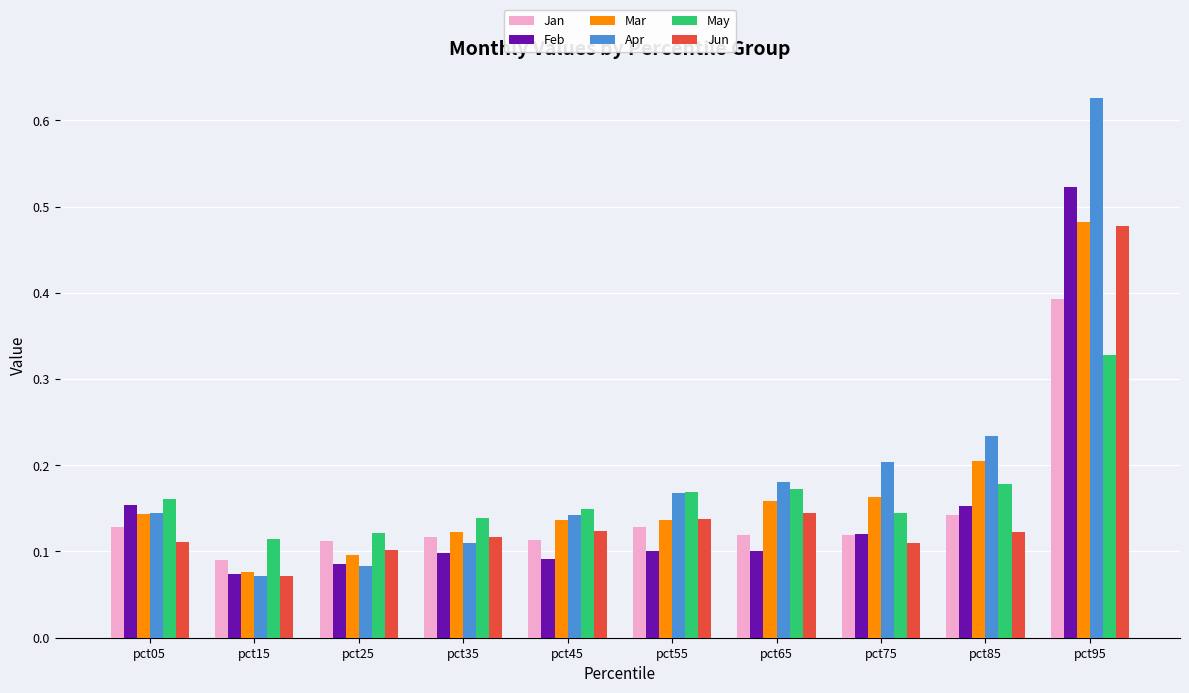

Which series has the largest range (max minus min)?

Apr